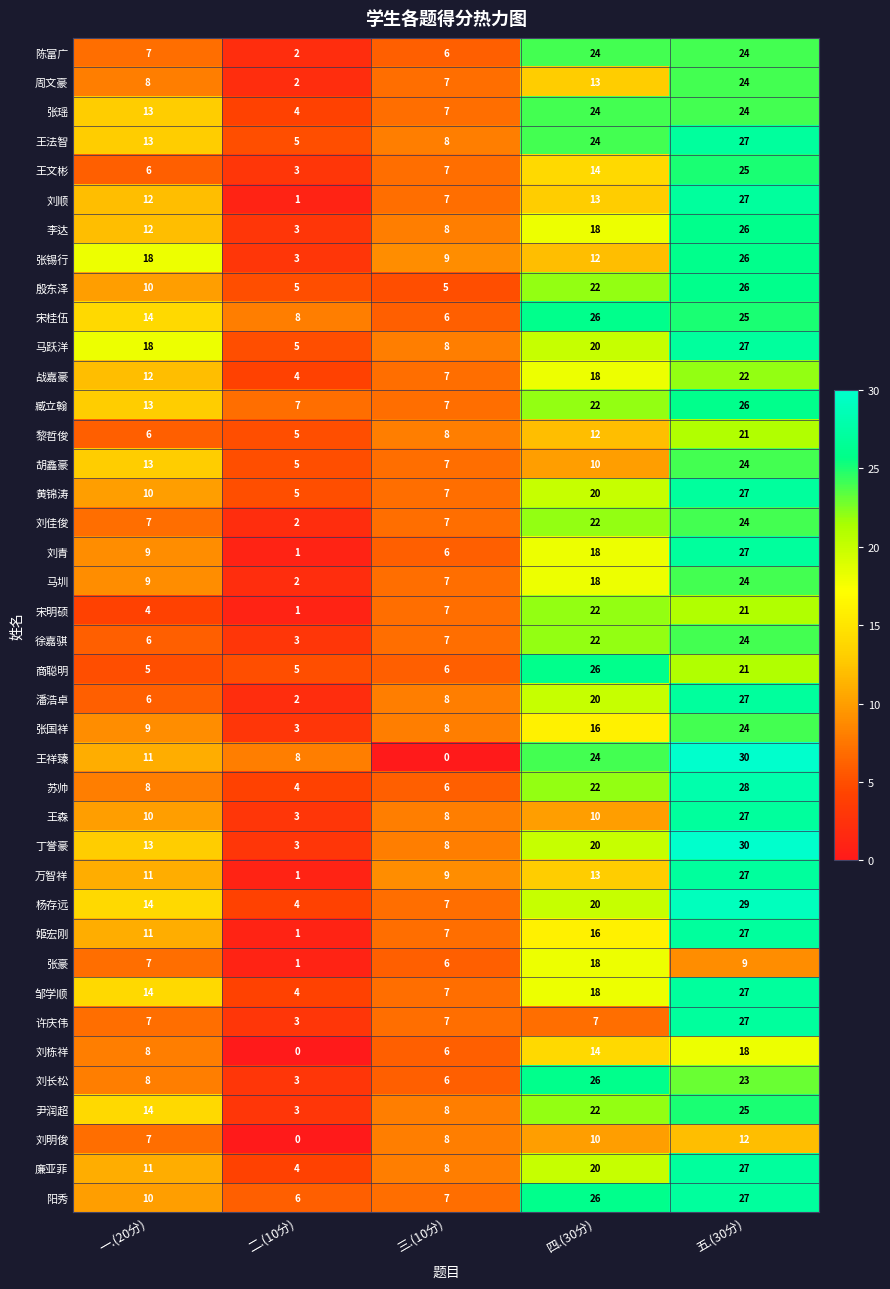

At how many categories does at least one series exceed 3?

5